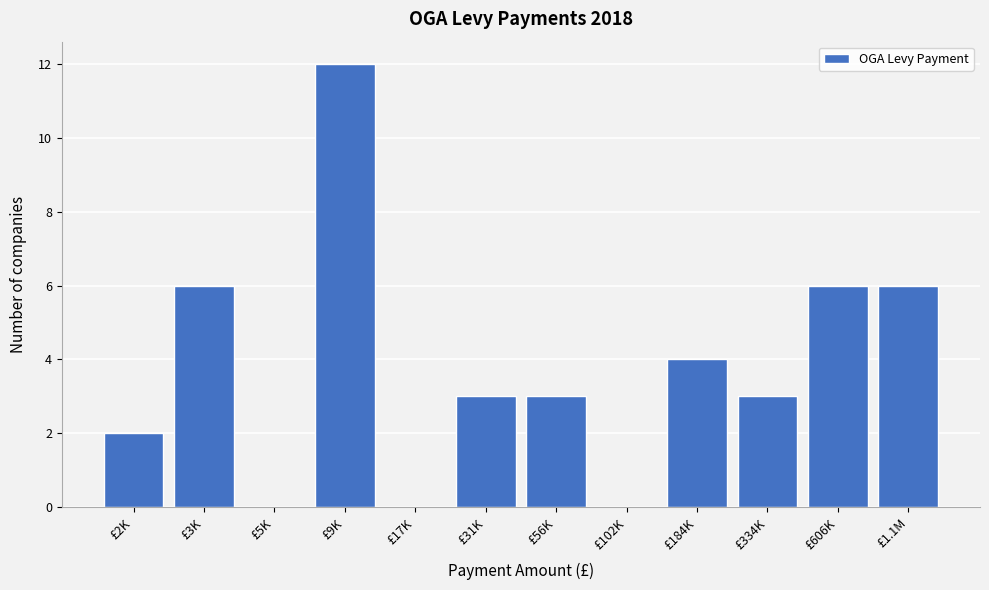

Reading right to left, extract all data points from this chart.

£1.1M=6	£606K=6	£334K=3	£184K=4	£102K=0	£56K=3	£31K=3	£17K=0	£9K=12	£5K=0	£3K=6	£2K=2